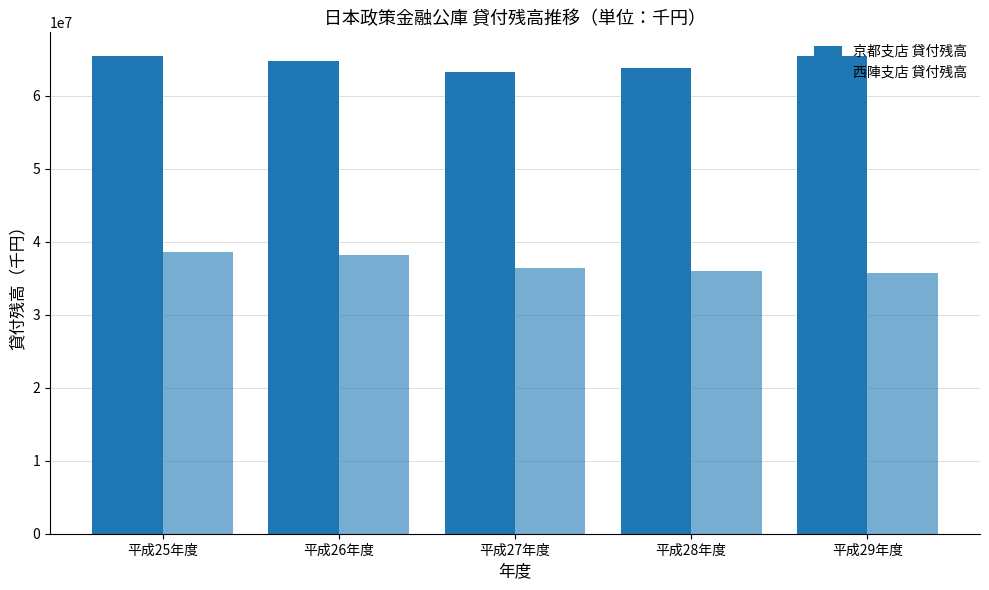

Which series has the largest total across all categories?

京都支店 貸付残高